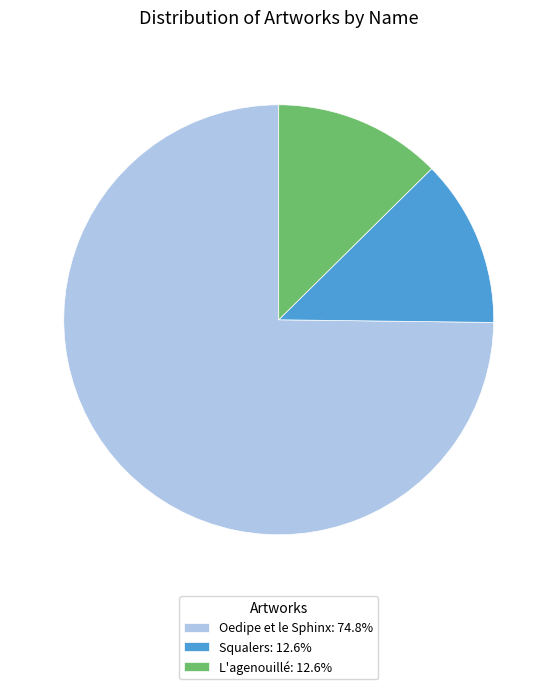

Which has a higher value, Oedipe et le Sphinx or L'agenouillé?

Oedipe et le Sphinx